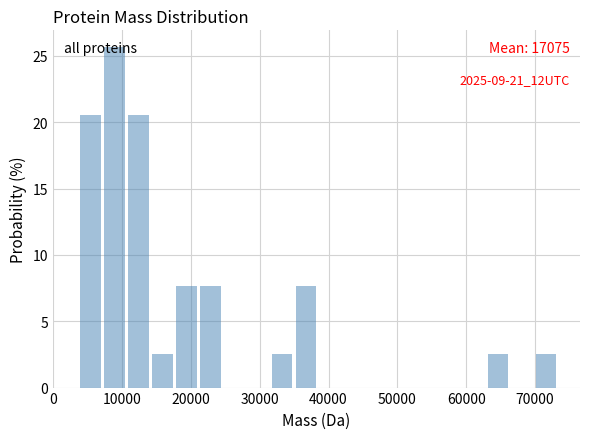

Read against the x-axis, roughly where is the centre of the tallest bar?

9000